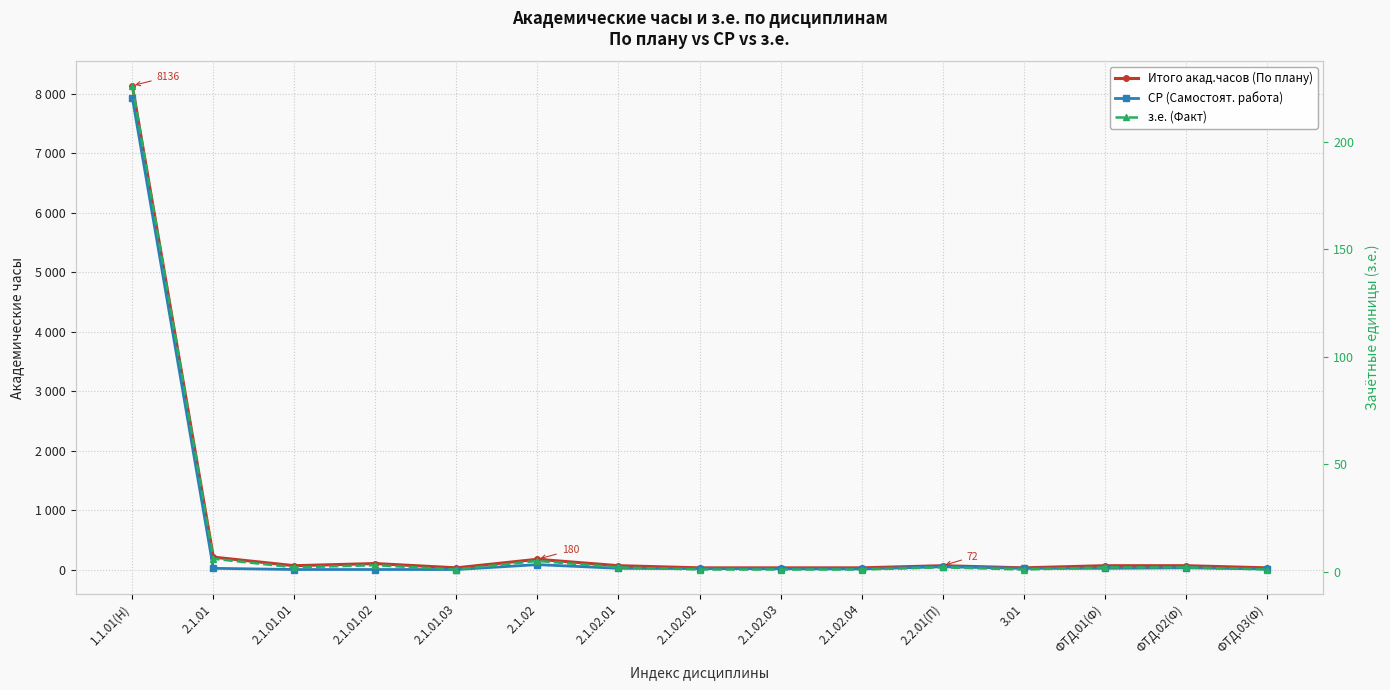

True or false: Итого акад.часов (По плану) and СР (Самостоят. работа) intersect in this chart.

False